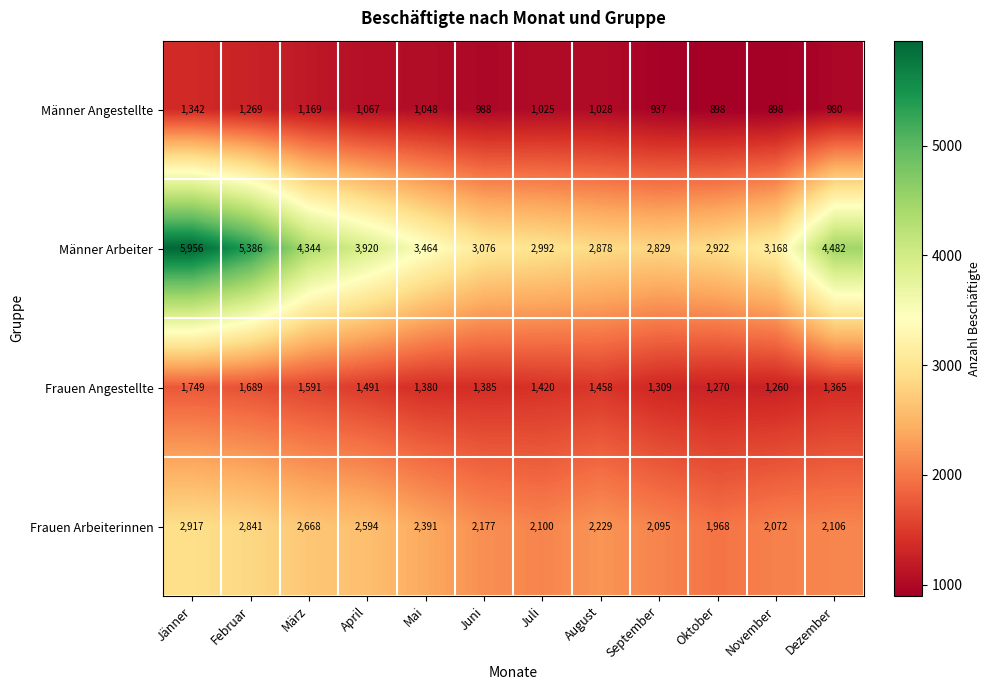

The value of Männer Angestellte at September is 937. True or false?

True